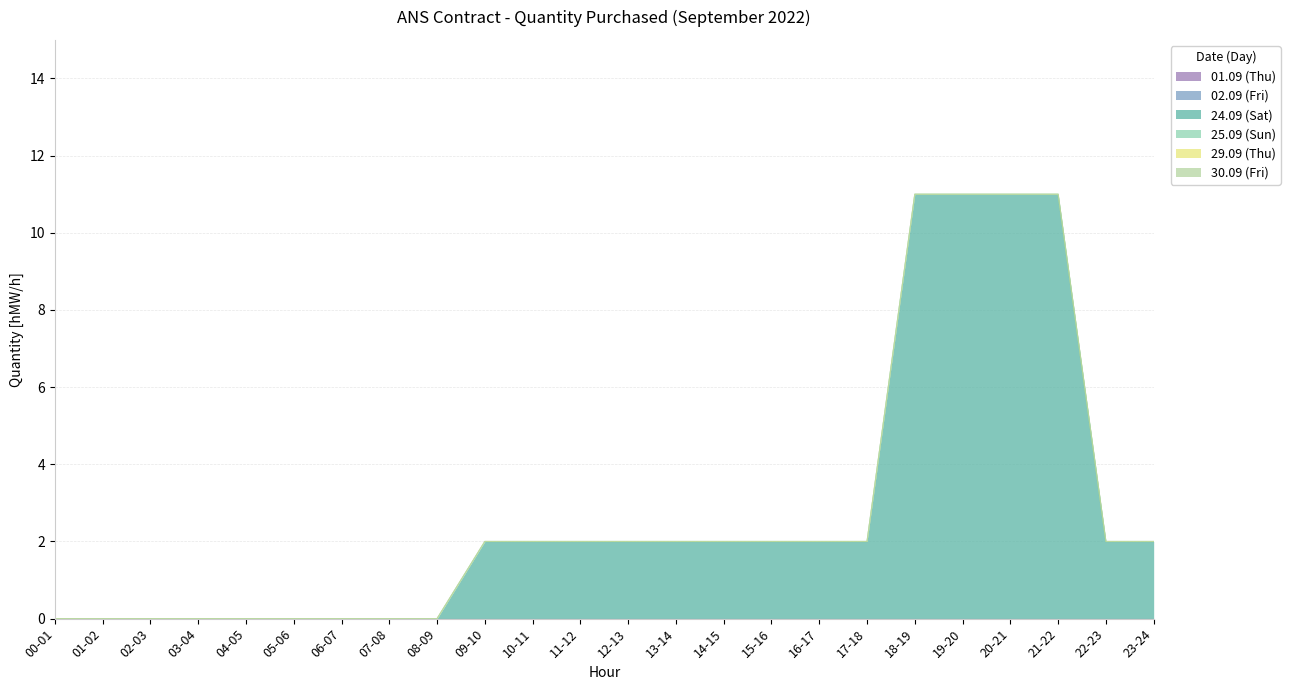

What are all the series names shown in the legend?

01.09 (Thu), 02.09 (Fri), 24.09 (Sat), 25.09 (Sun), 29.09 (Thu), 30.09 (Fri)